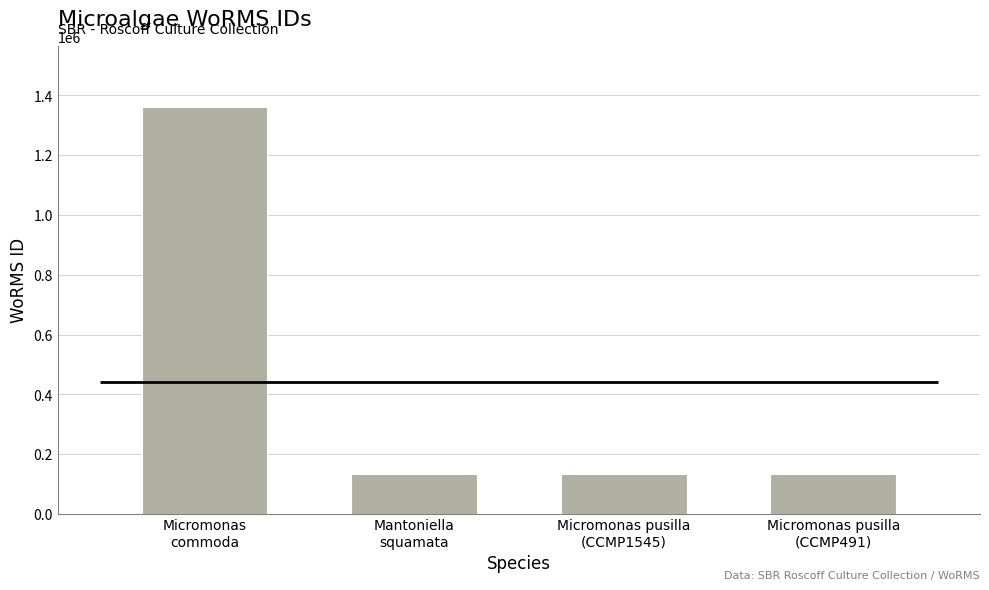

Approximately how many times larger is the value at Micromonas pusilla
(CCMP1545) compared to Micromonas
commoda?

0.1